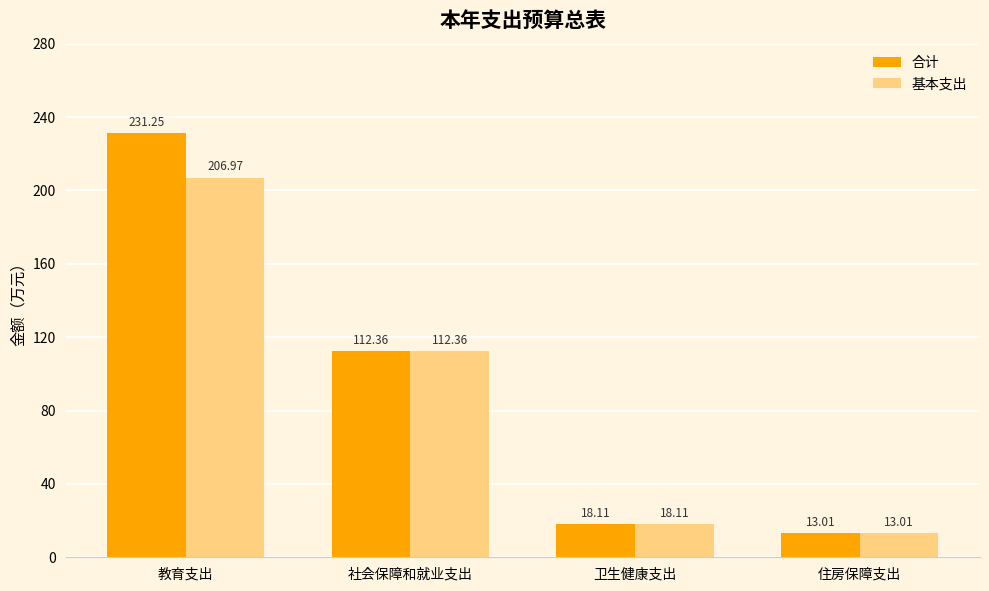

What is the total value across all series at 社会保障和就业支出?

224.7